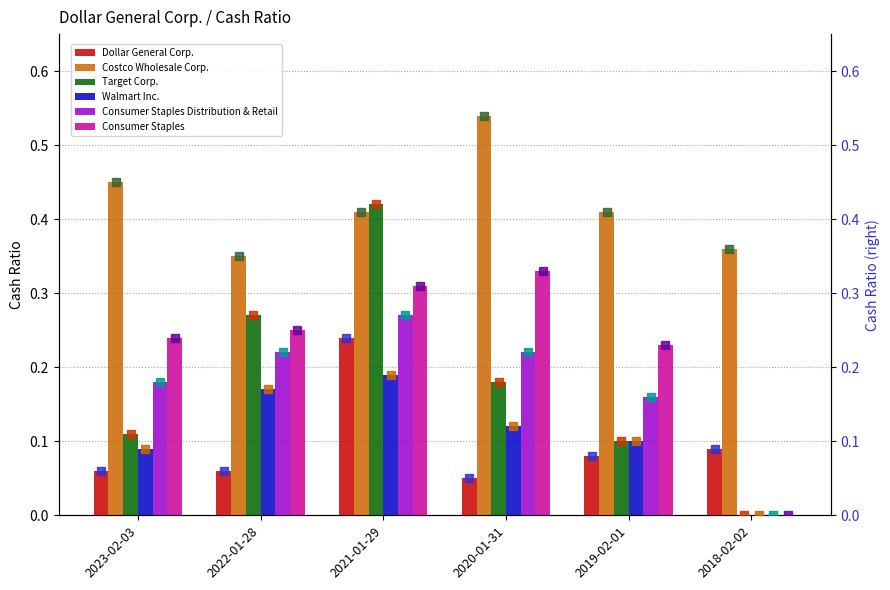

Reading right to left, list all the values displayed in this chart.

Dollar General Corp.: 2018-02-02=0.1	2019-02-01=0.1	2020-01-31=0.1	2021-01-29=0.2	2022-01-28=0.1	2023-02-03=0.1
Costco Wholesale Corp.: 2018-02-02=0.4	2019-02-01=0.4	2020-01-31=0.5	2021-01-29=0.4	2022-01-28=0.3	2023-02-03=0.5
Target Corp.: 2018-02-02=0.0	2019-02-01=0.1	2020-01-31=0.2	2021-01-29=0.4	2022-01-28=0.3	2023-02-03=0.1
Walmart Inc.: 2018-02-02=0.0	2019-02-01=0.1	2020-01-31=0.1	2021-01-29=0.2	2022-01-28=0.2	2023-02-03=0.1
Consumer Staples Distribution & Retail: 2018-02-02=0.0	2019-02-01=0.2	2020-01-31=0.2	2021-01-29=0.3	2022-01-28=0.2	2023-02-03=0.2
Consumer Staples: 2018-02-02=0.0	2019-02-01=0.2	2020-01-31=0.3	2021-01-29=0.3	2022-01-28=0.2	2023-02-03=0.2